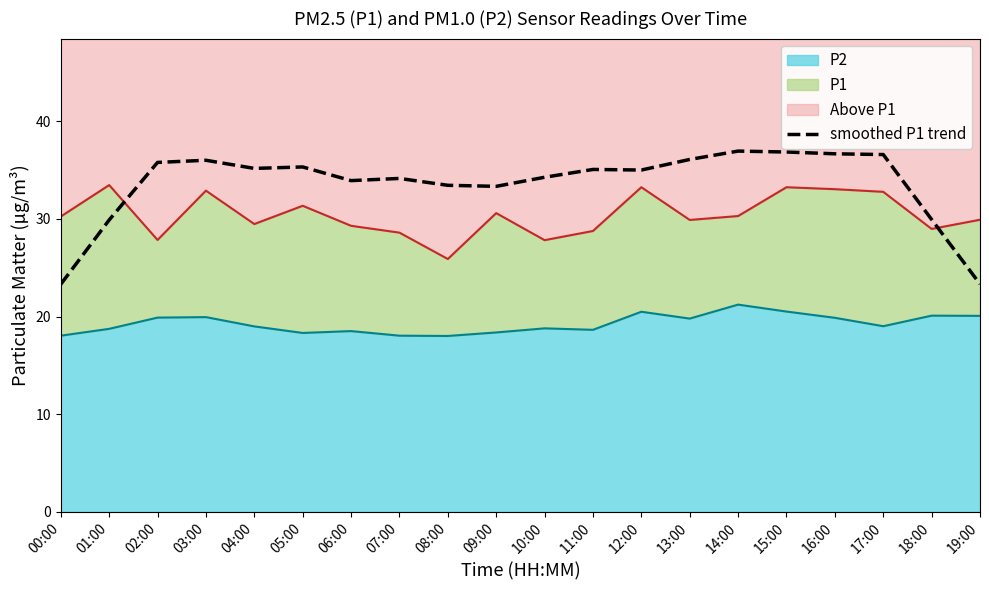

How many data points are less than 35?

9